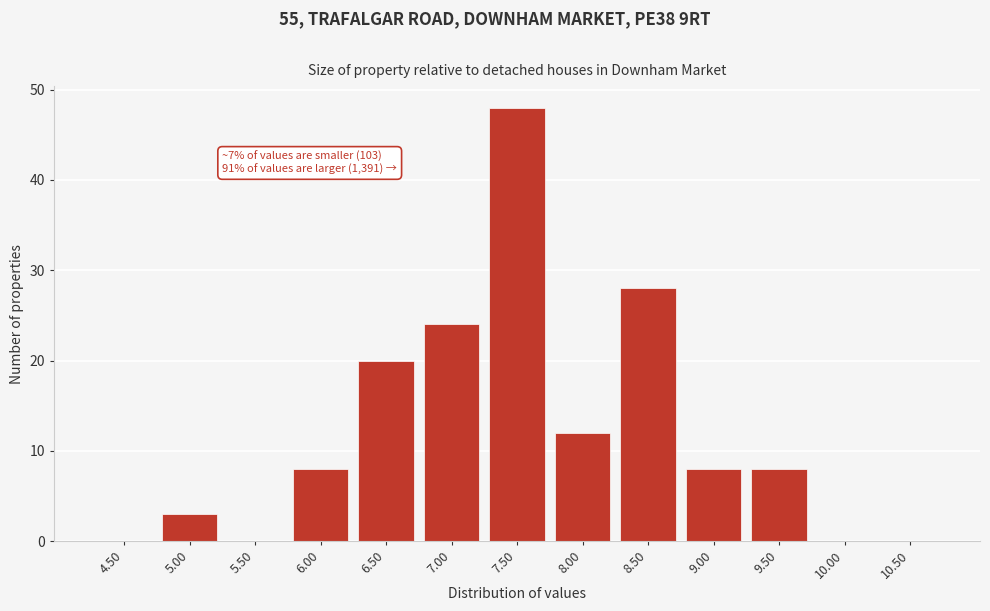

Reading left to right, transcribe all the data shown in this chart.

4.50=0	5.00=3	5.50=0	6.00=8	6.50=20	7.00=24	7.50=48	8.00=12	8.50=28	9.00=8	9.50=8	10.00=0	10.50=0